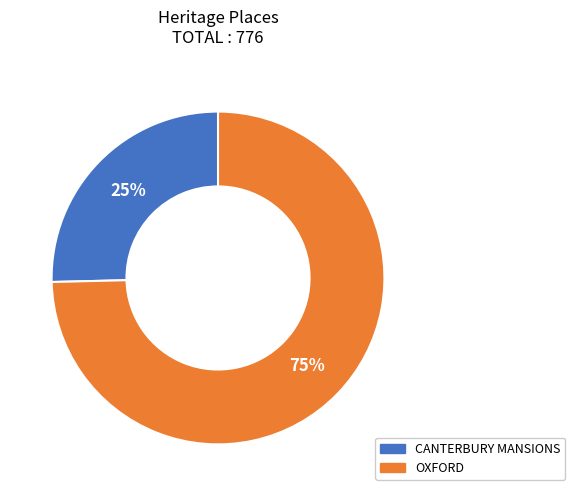

True or false: OXFORD accounts for 75% of the total.

True